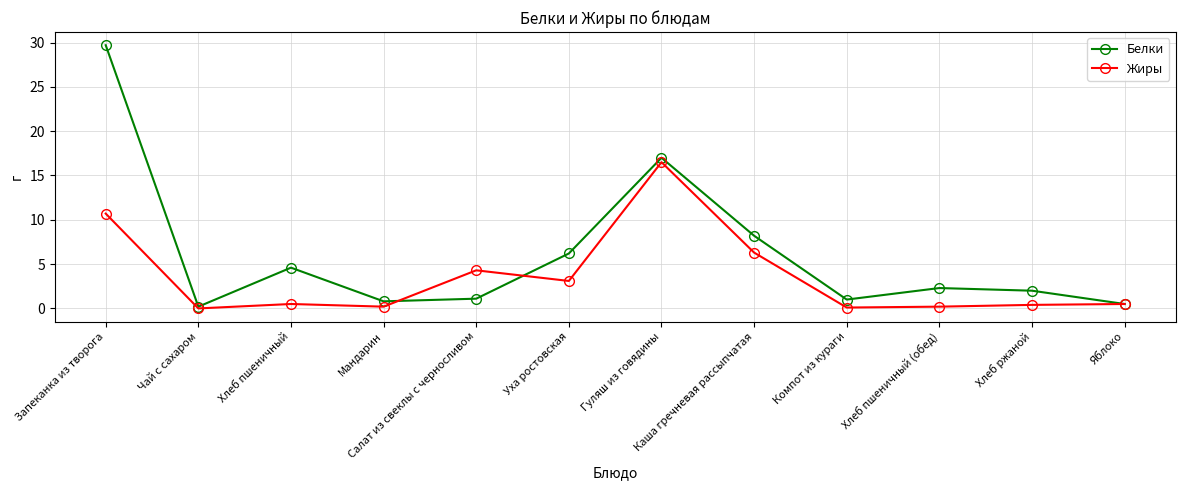

What is the value of the Белки point at the 5th from the left?

1.1